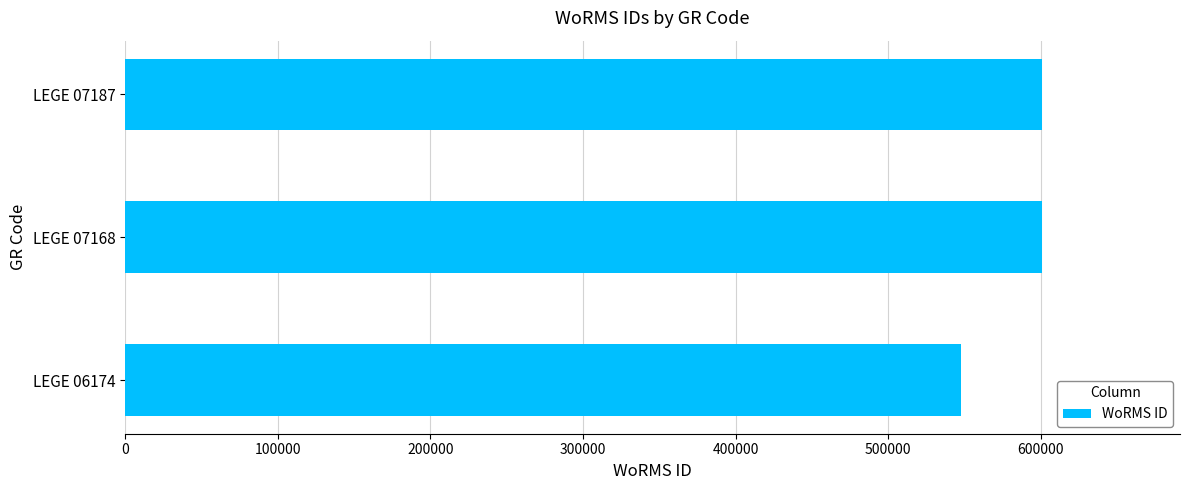

How many categories are shown in the chart?

3